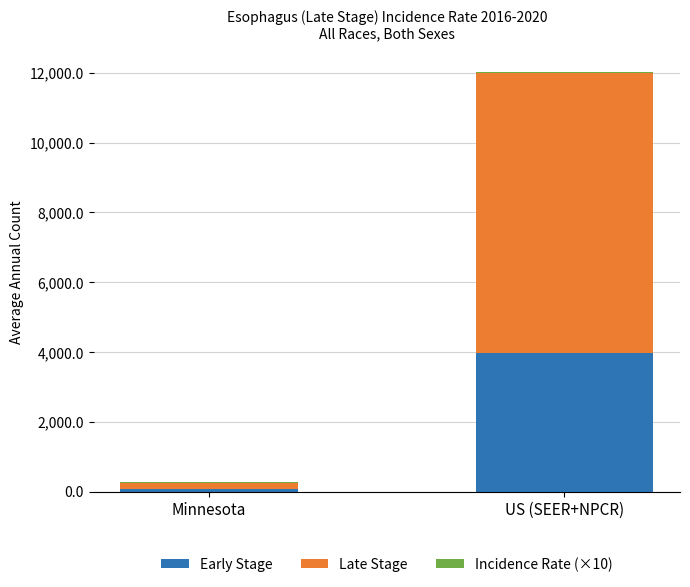

How many data points does each series have?

2